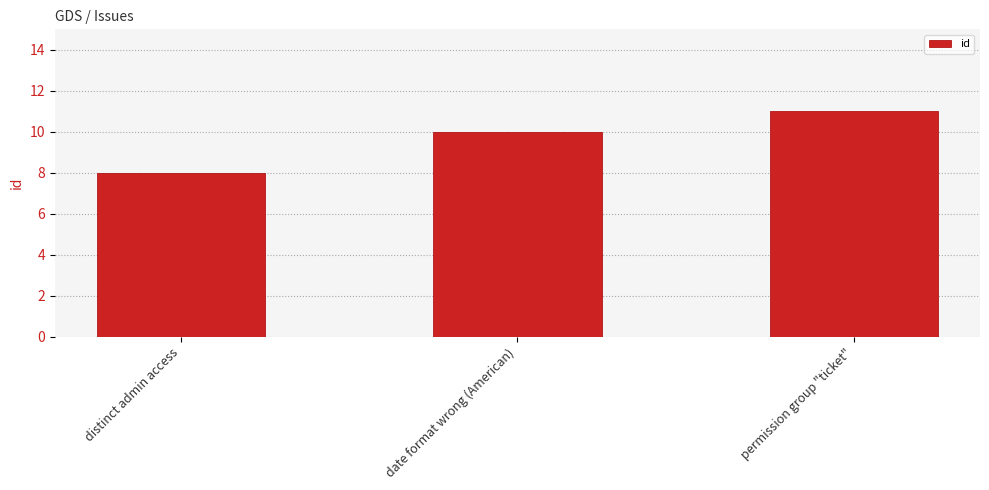

List the labels in order of value, smallest first.

distinct admin access, date format wrong (American), permission group "ticket"